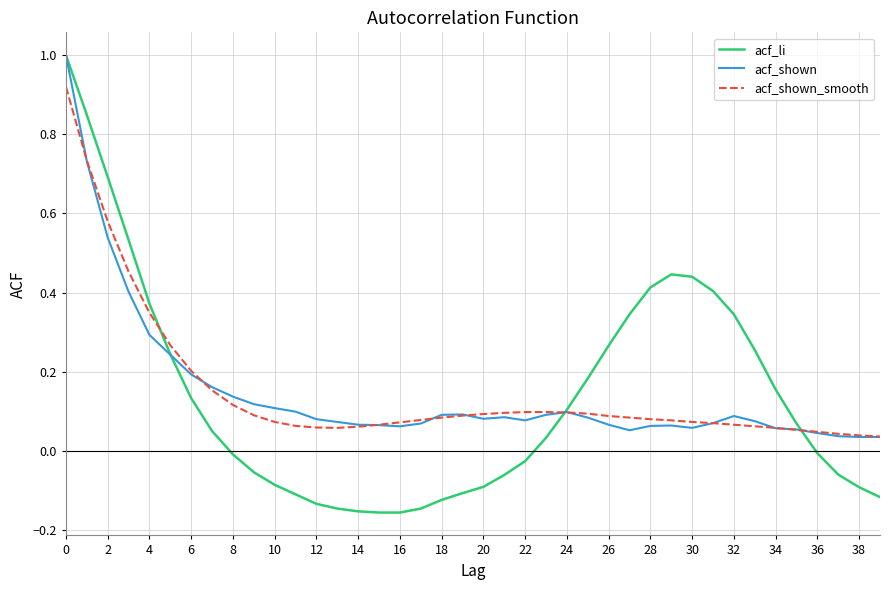

What are all the series names shown in the legend?

acf_li, acf_shown, acf_shown_smooth